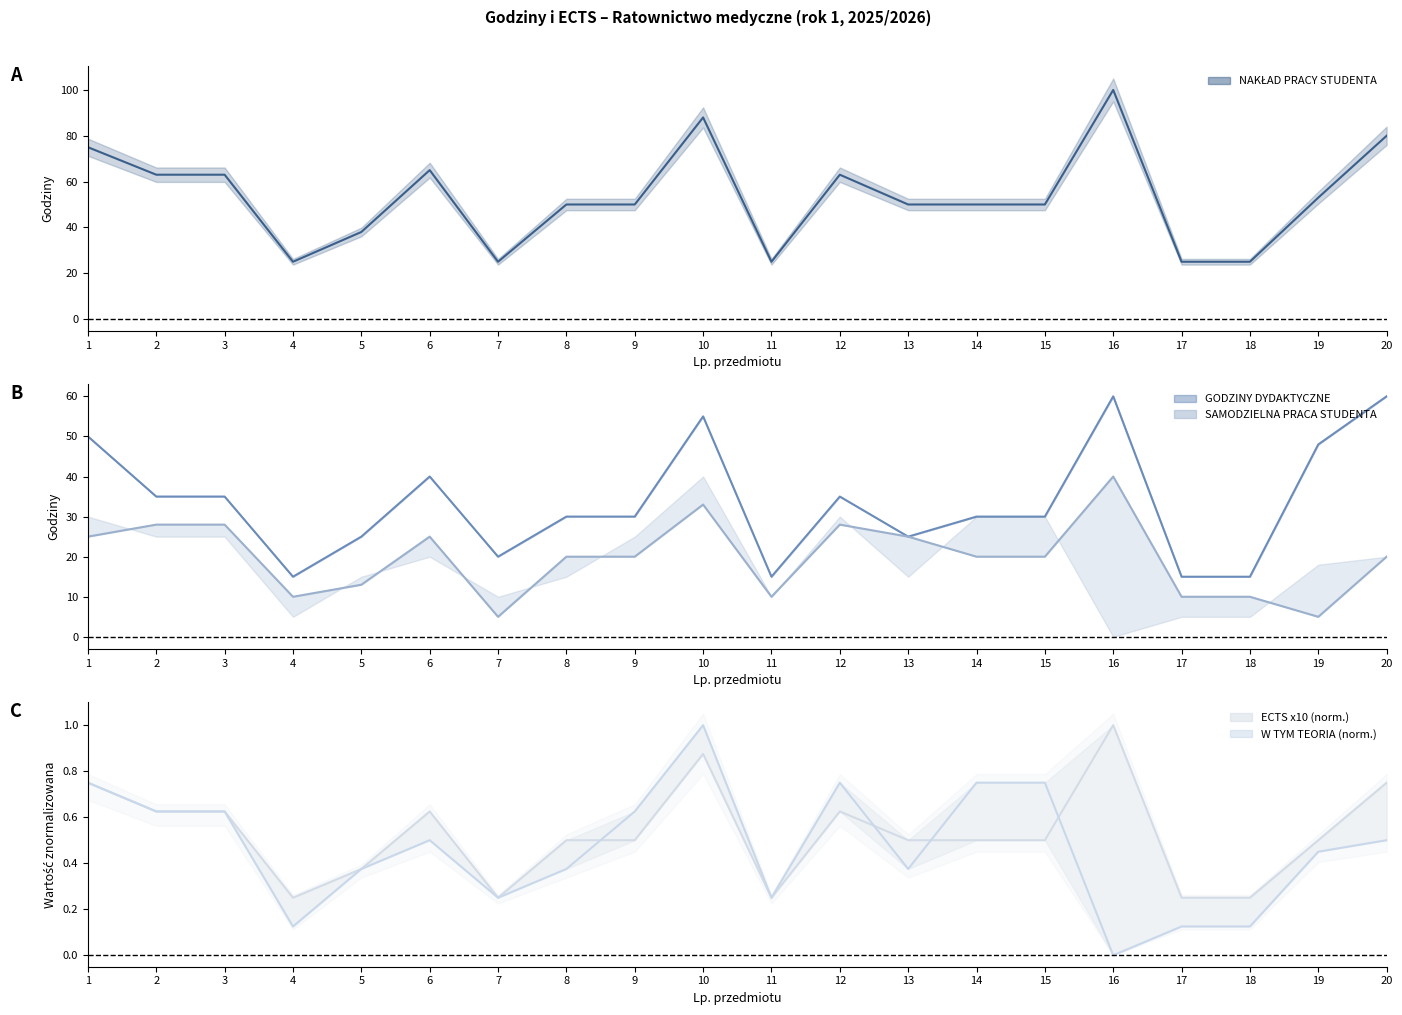

True or false: GODZINY DYDAKTYCZNE and NAKŁAD PRACY STUDENTA (main) cross at least once.

False